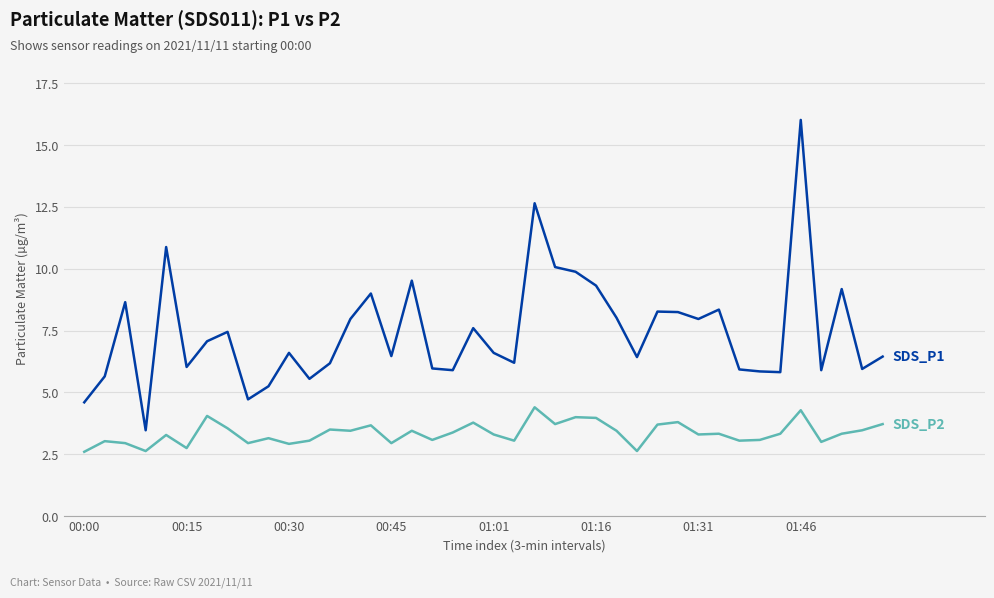

What is the greatest value displayed?

16.0